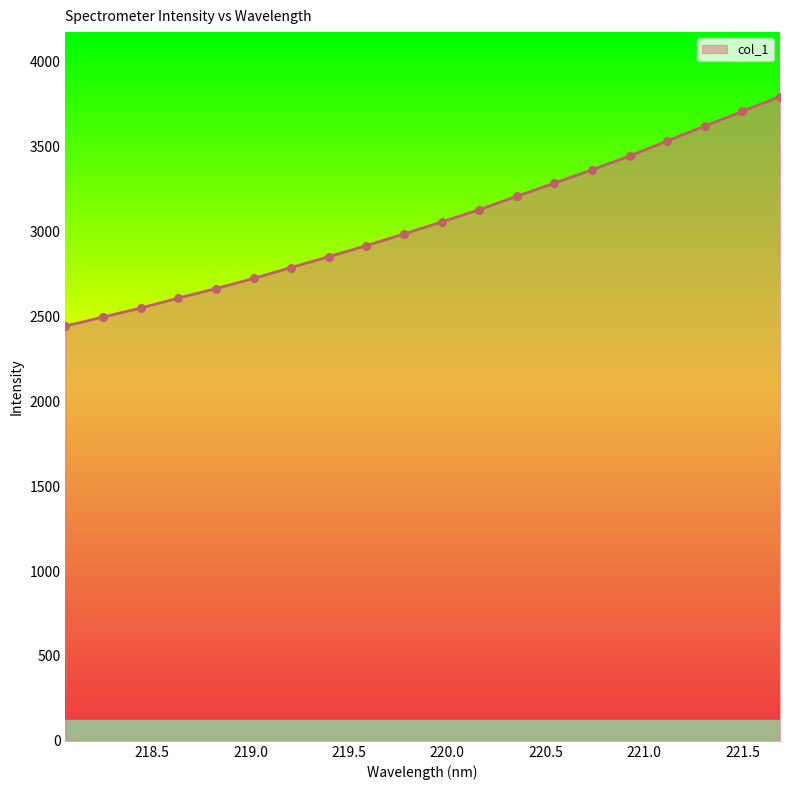

What is the minimum value shown in the chart?

2442.6